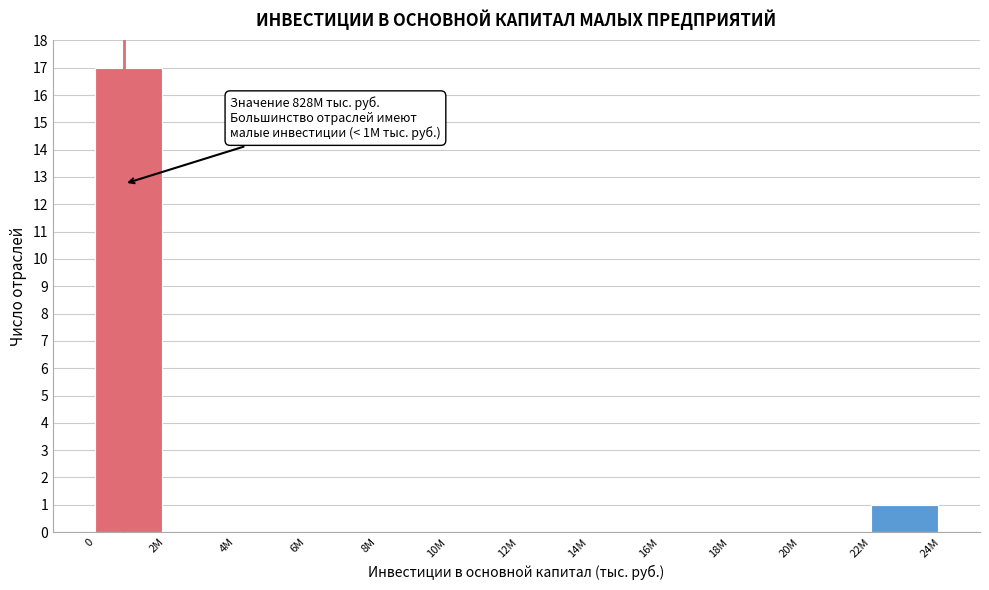

True or false: the data shows 0 at 12M.

True